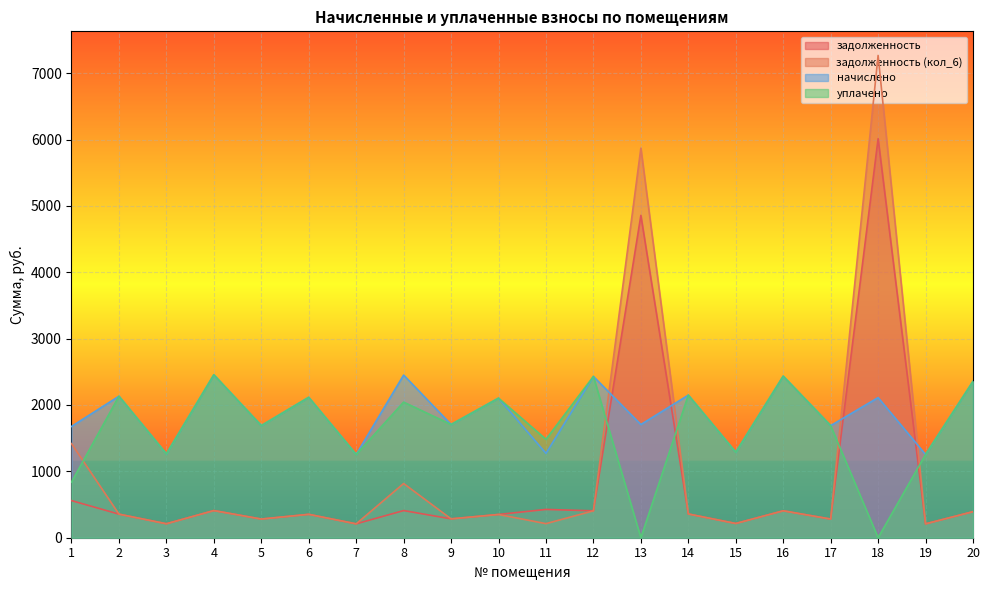

What is the difference between the maximum and minimum values in the задолженность (кол_6) series?

7057.6